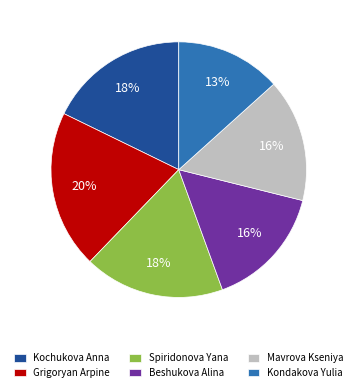

How many segments does this pie chart have?

6